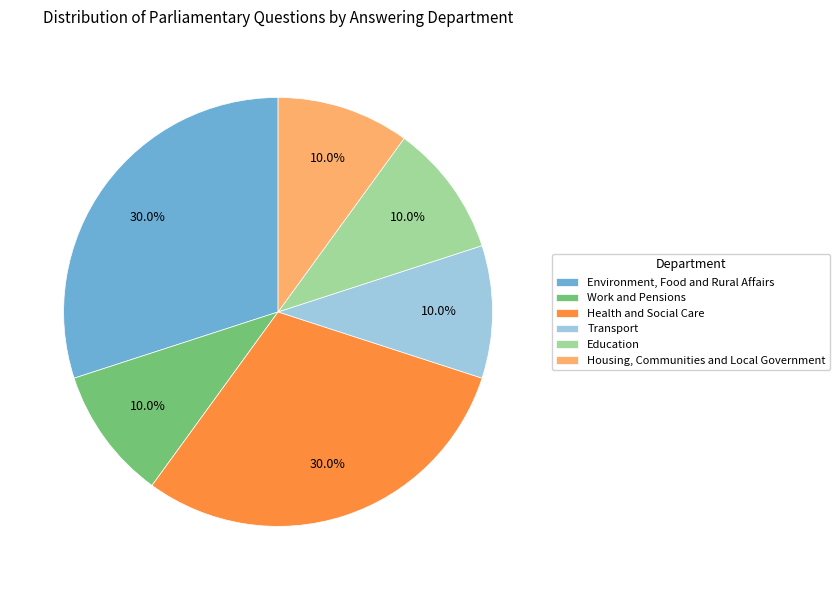

Count the number of slices in the pie.

6